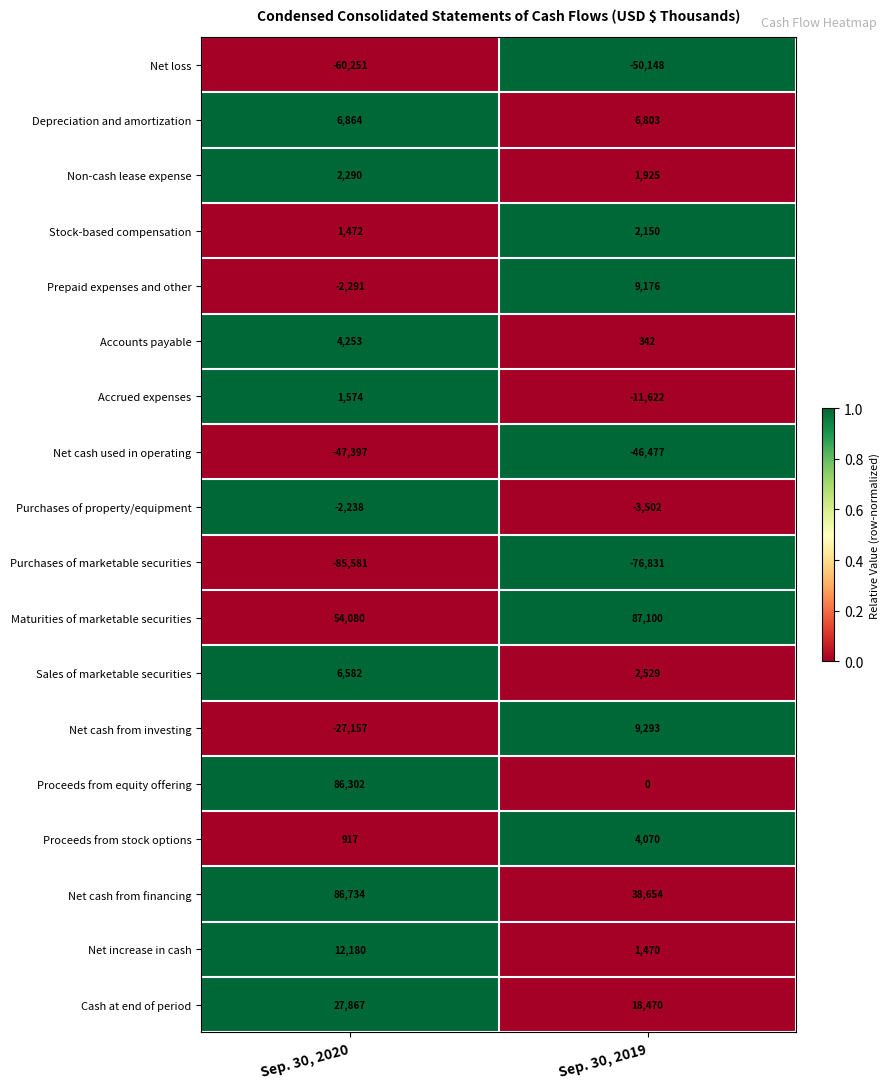

How many values in the Purchases of property/equipment series are below -2238?

1